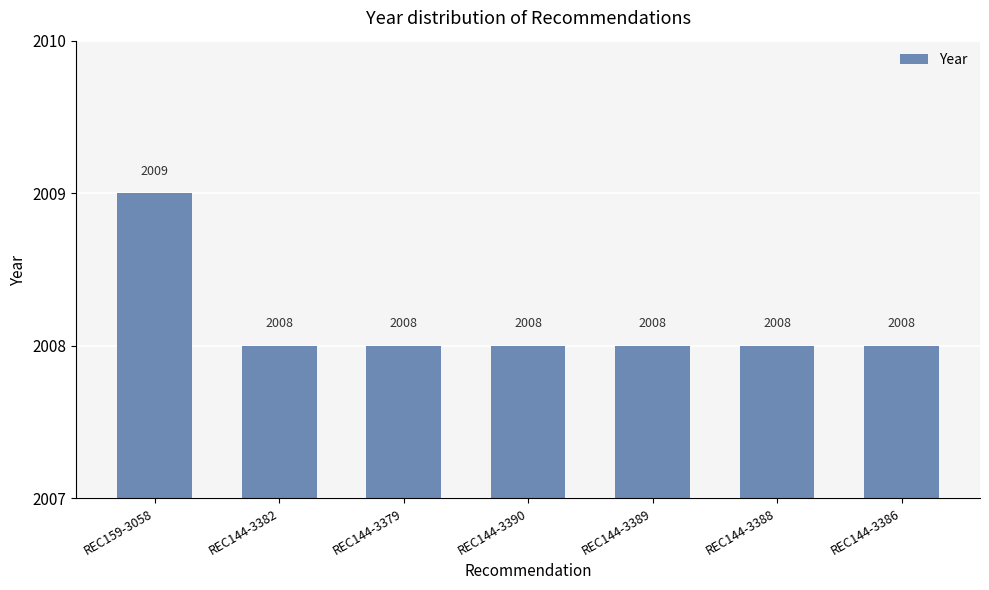

Approximately how many times larger is the value at REC144-3389 compared to REC144-3388?

1.0